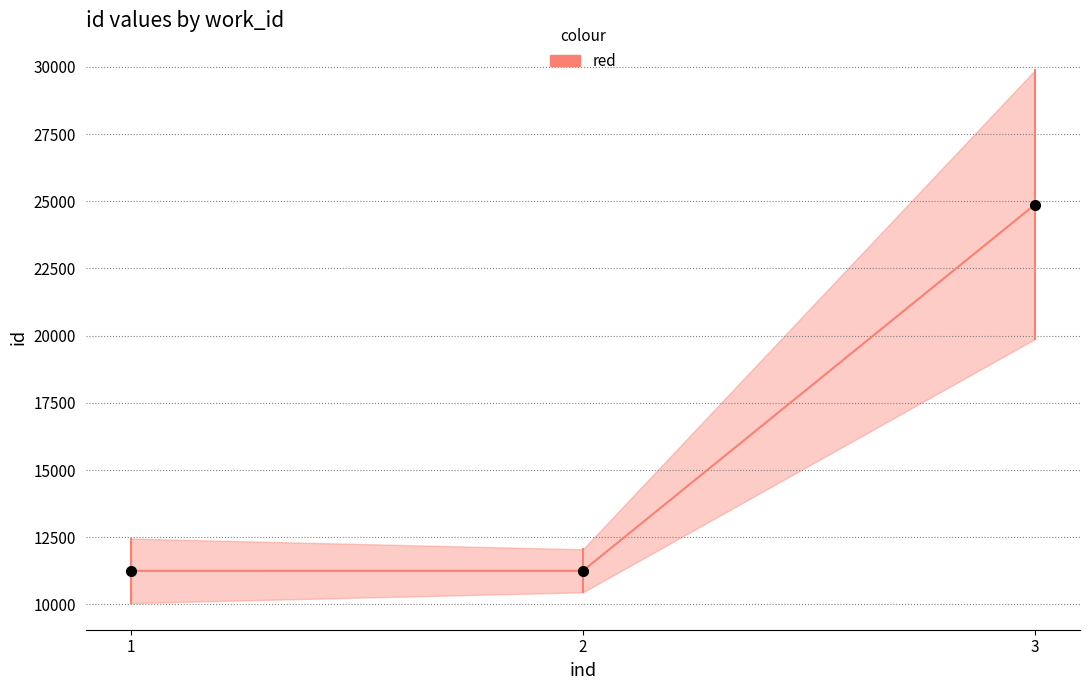

The value at 3 is 32387. True or false?

False